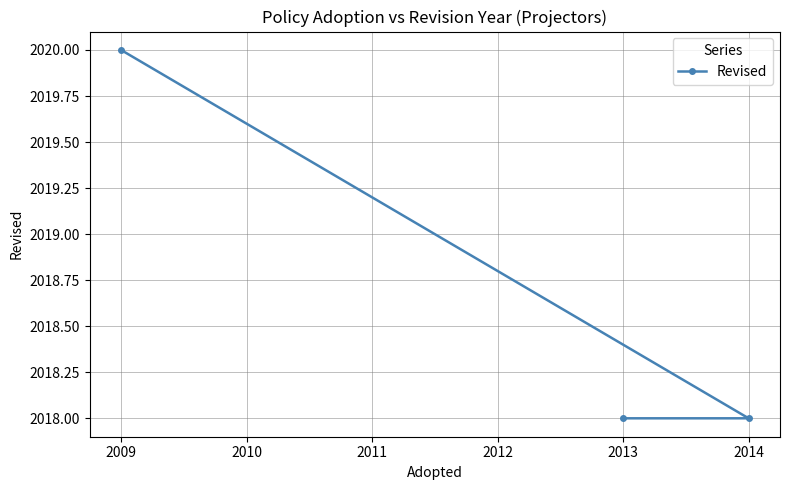

How many values are between 2018 and 2020?

3